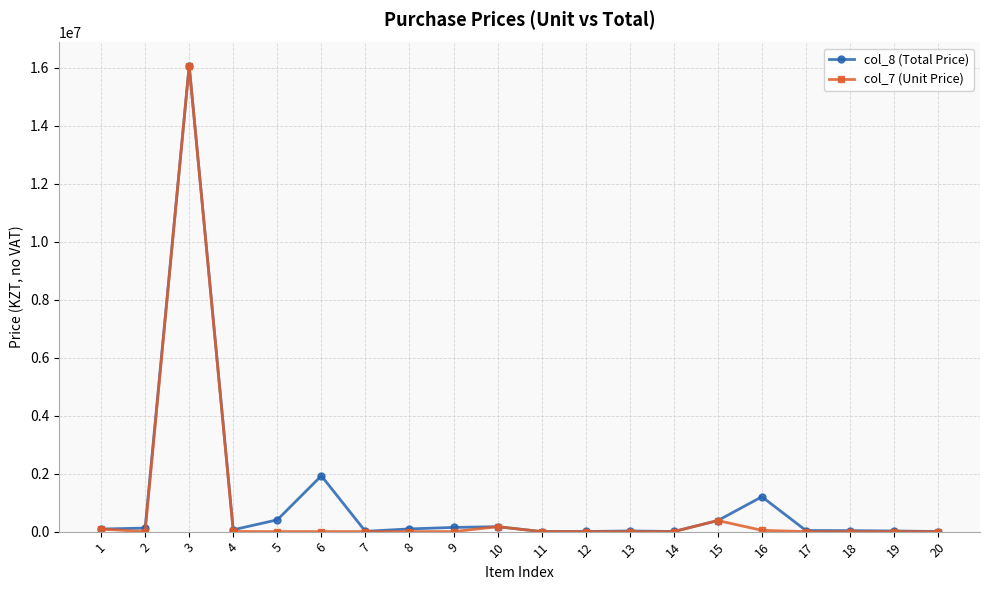

Which series has the largest range (max minus min)?

col_7 (Unit Price)